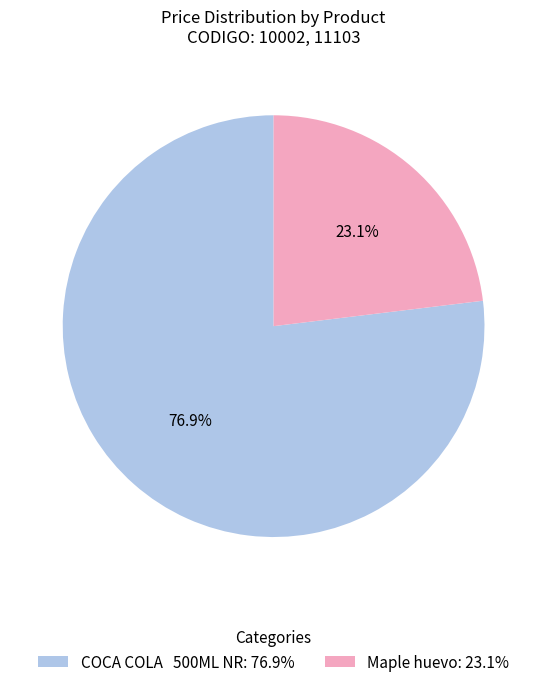

Between Maple huevo: 23.1% and COCA COLA 500ML NR: 76.9%, which is larger?

COCA COLA 500ML NR: 76.9%